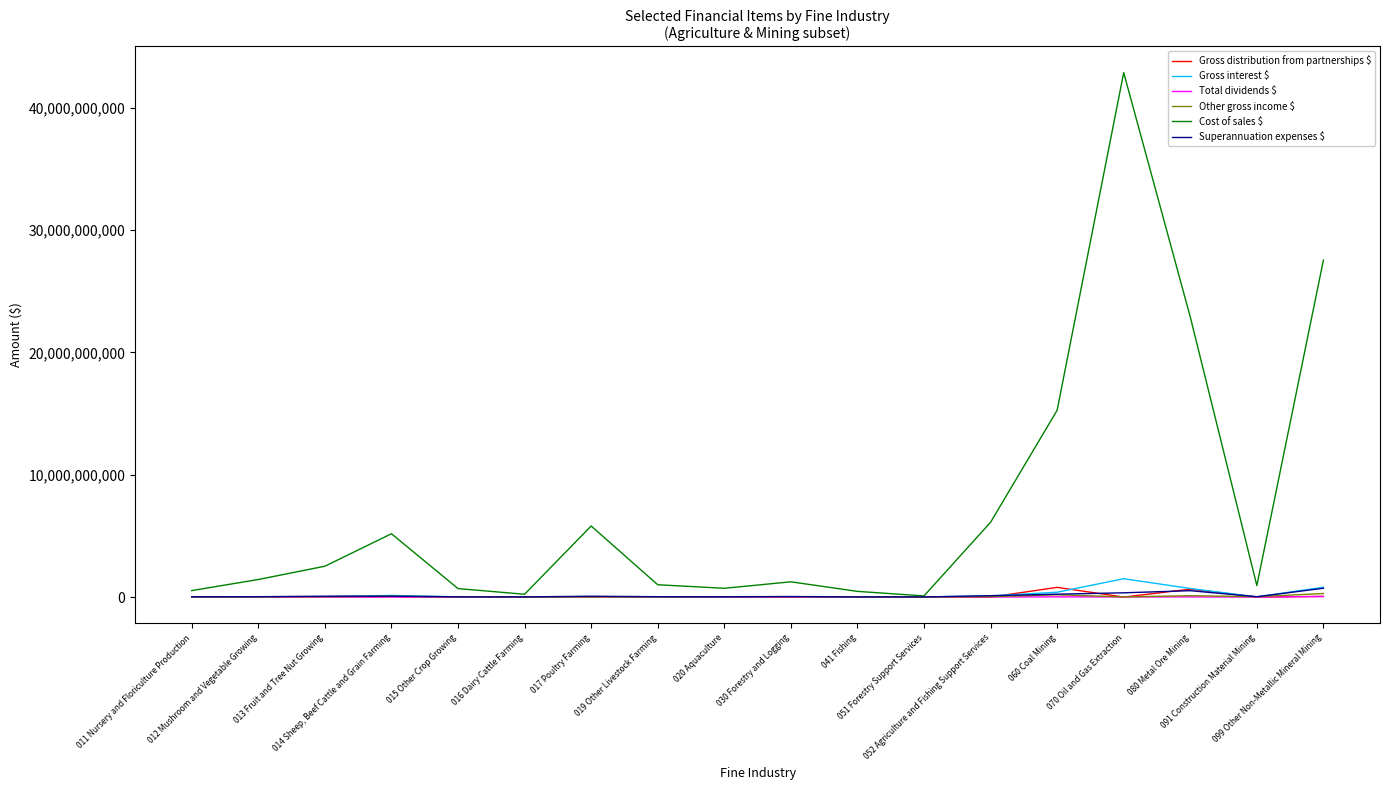

The Cost of sales $ series shows 1247401560 at 030 Forestry and Logging. True or false?

True